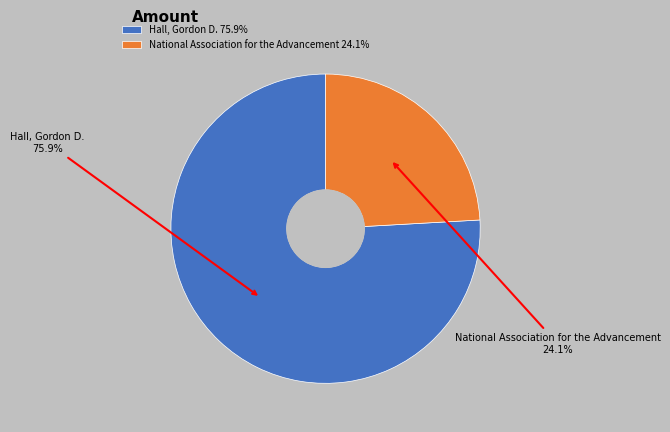

Rank the categories by value from lowest to highest.

National Association for the Advancement, Hall, Gordon D.